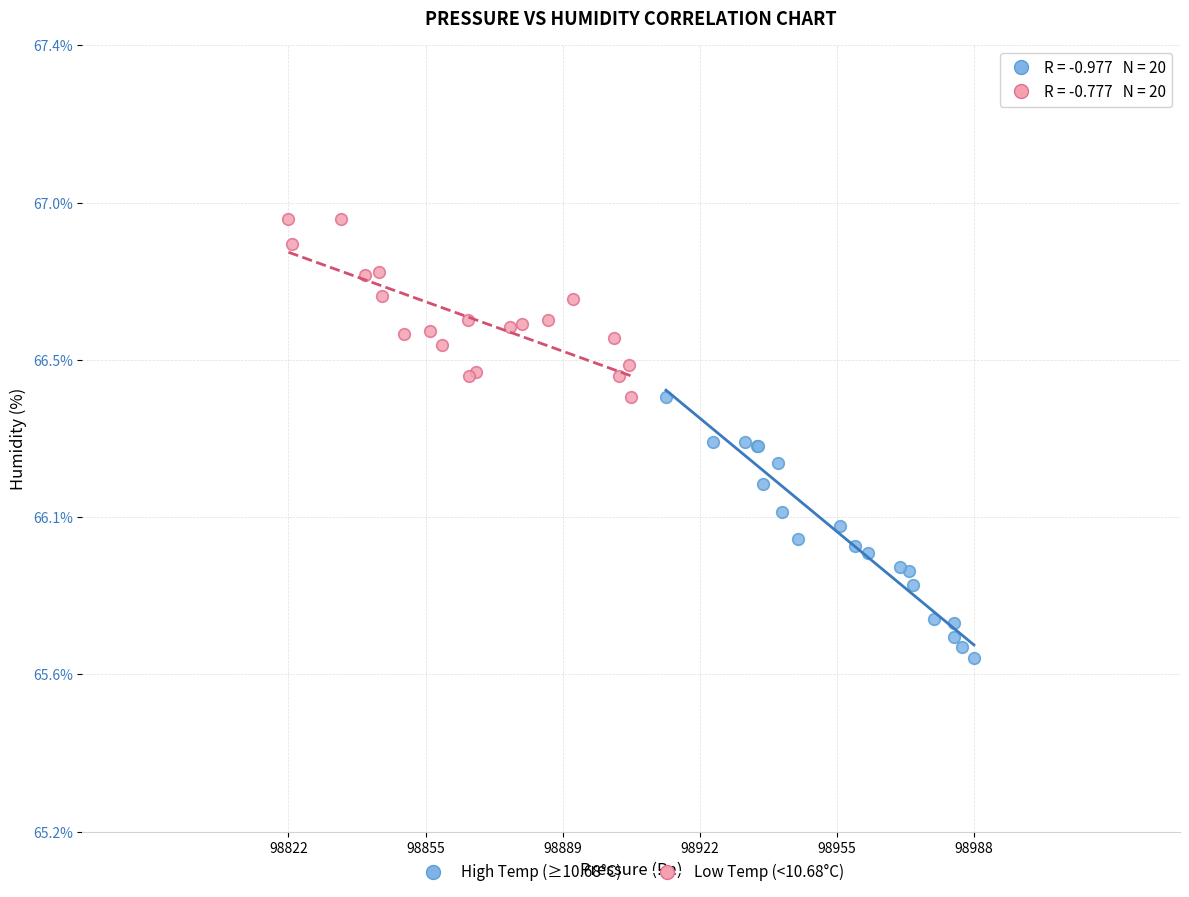

What are all the series names shown in the legend?

High Temp (≥10.68°C), Low Temp (<10.68°C)